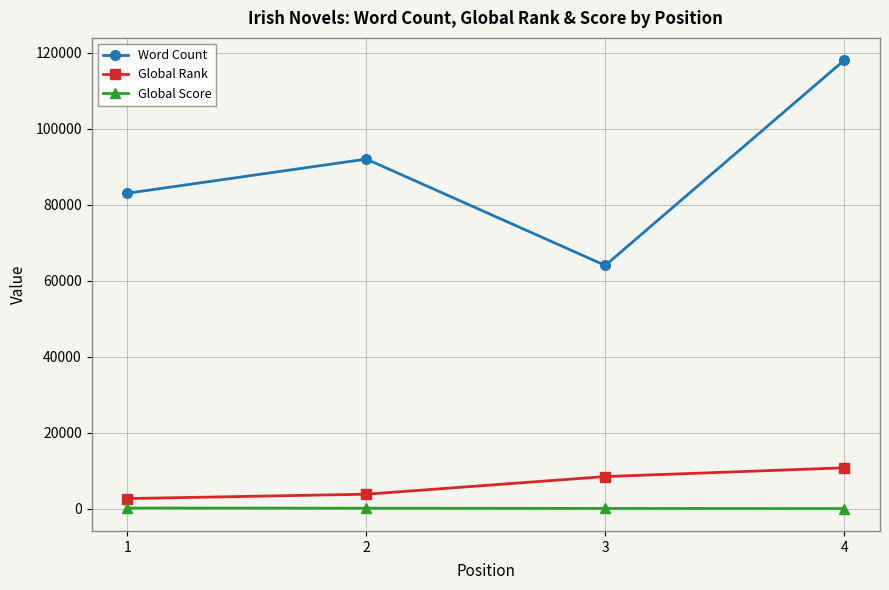

At which category does the chart reach its peak across all series?

4